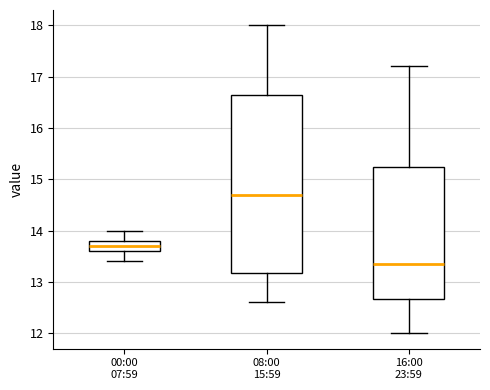

Comparing the boxes themselves (not the whiskers), which one is the tallest?

08:00 15:59